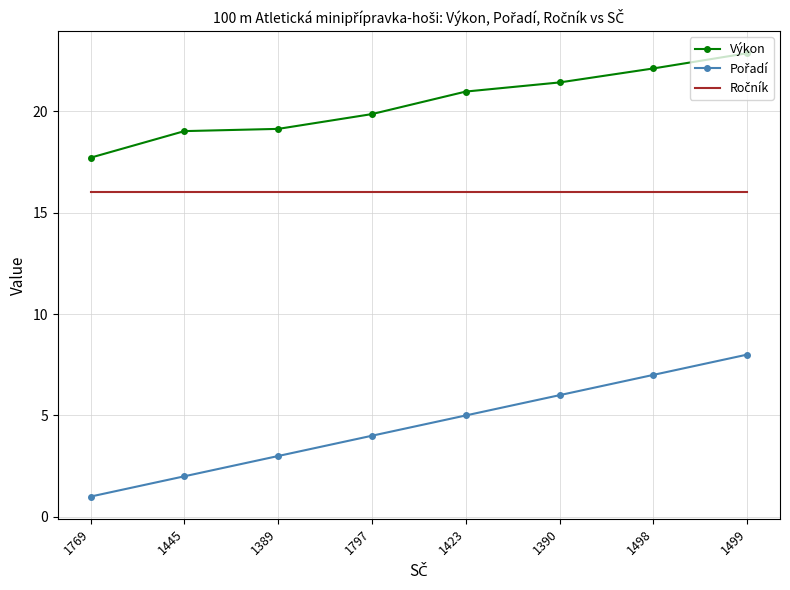

What position from the left is 1797?

4